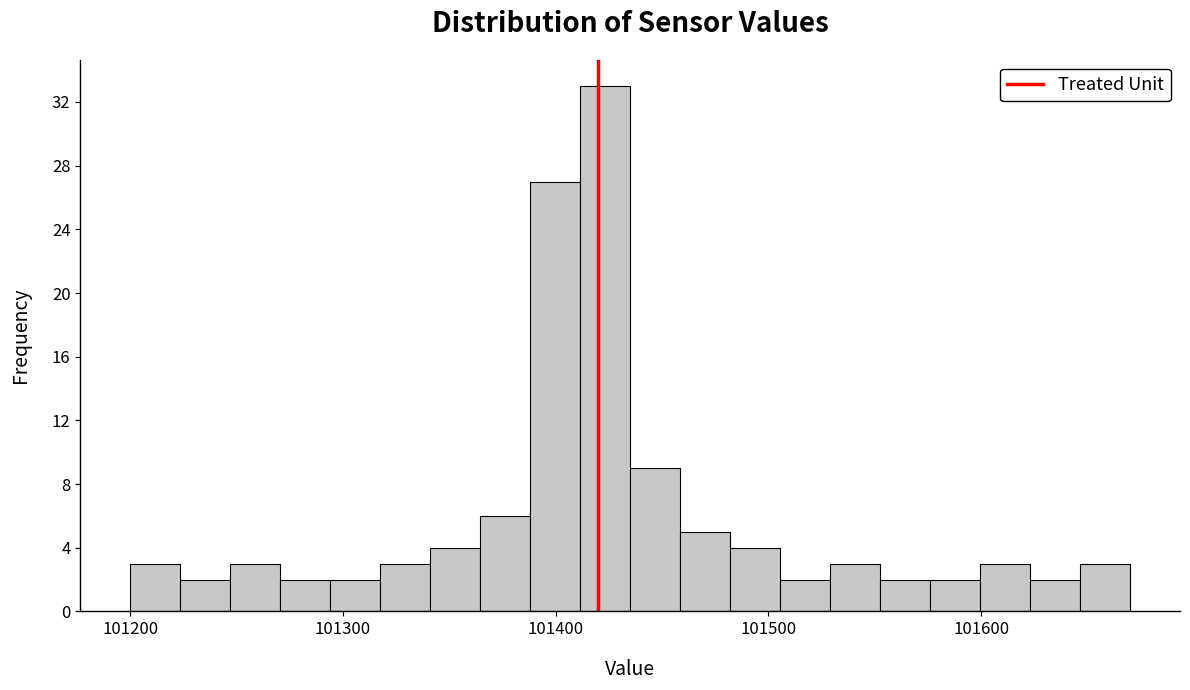

Around what value on the x-axis is the tallest bar? Give the approximate position of its centre, as read against the axis.

101420